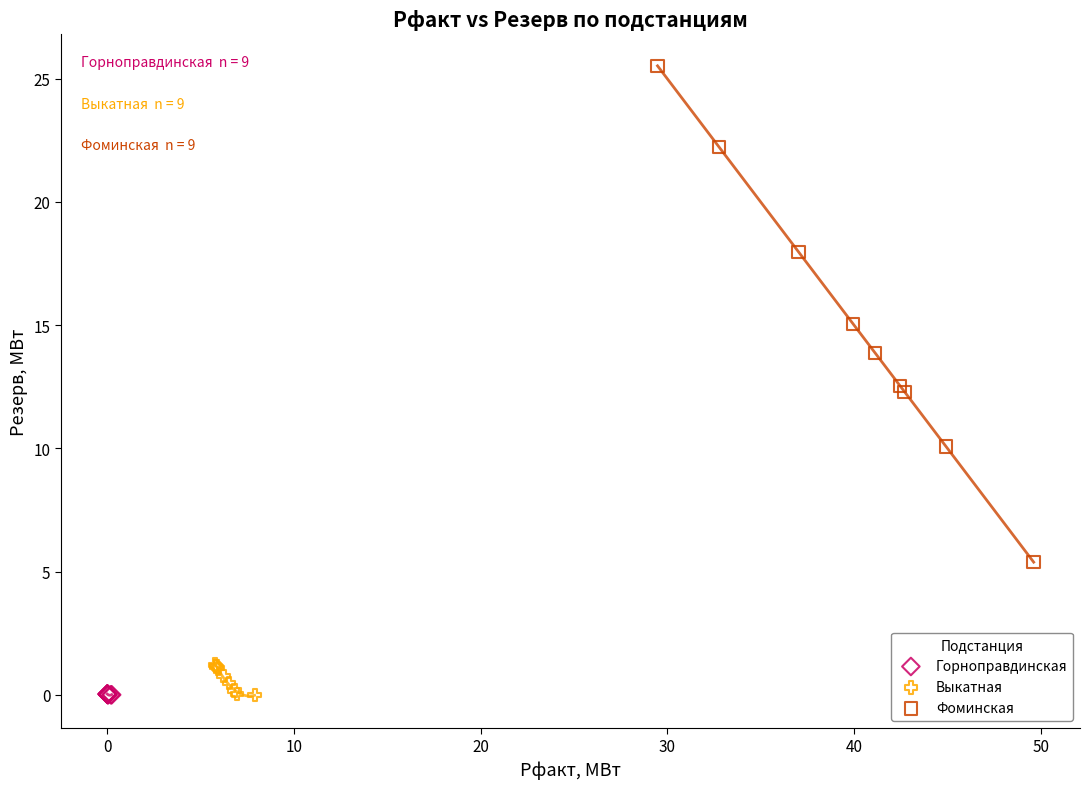

Which series has the largest Y range (max minus min)?

Фоминская